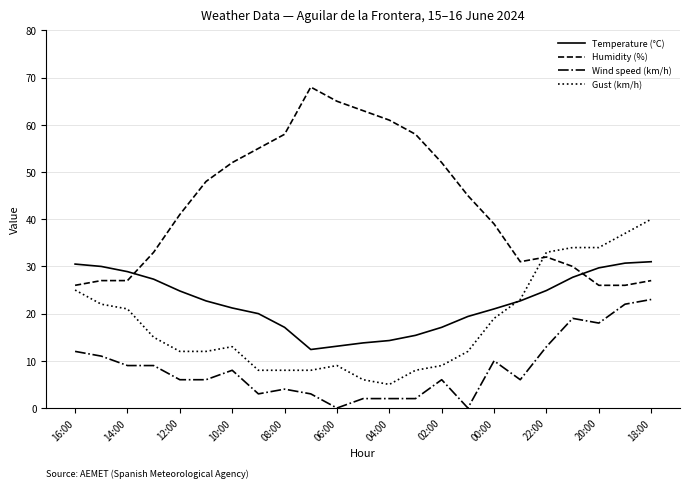

How many distinct data groups are displayed?

4